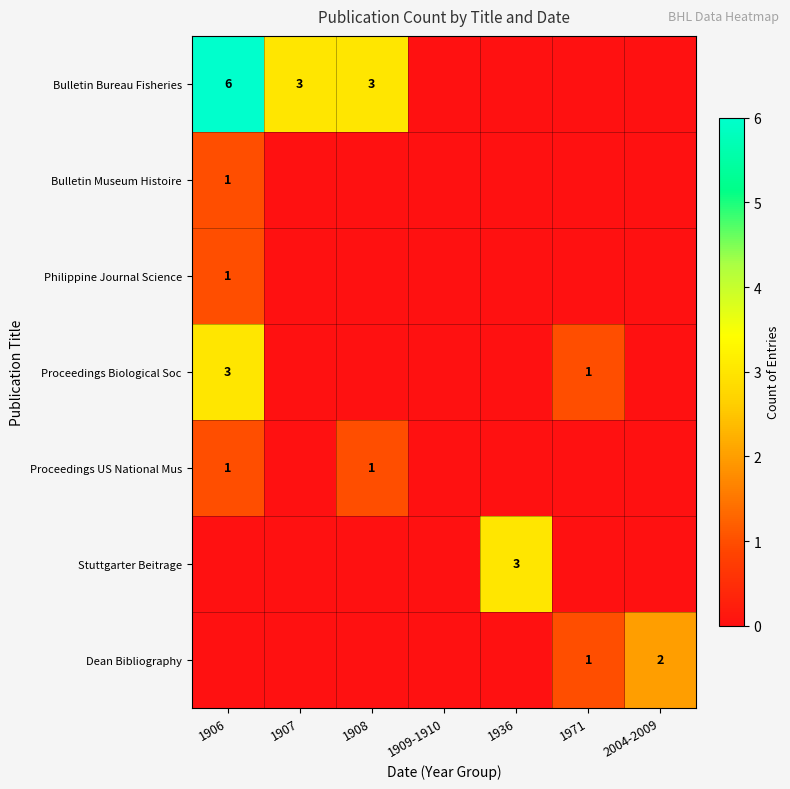

The value of Proceedings US National Mus at 1906 is 0. True or false?

False